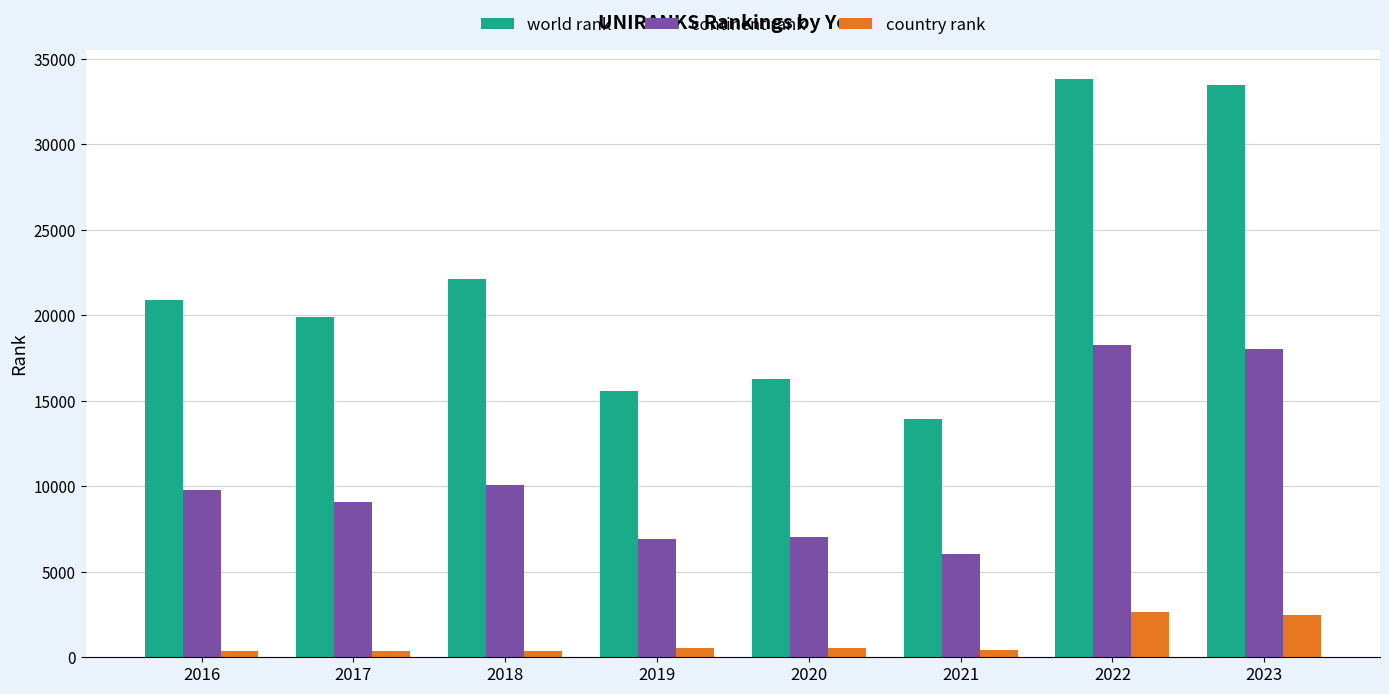

What is the difference between the maximum and minimum values in the world rank series?

19899